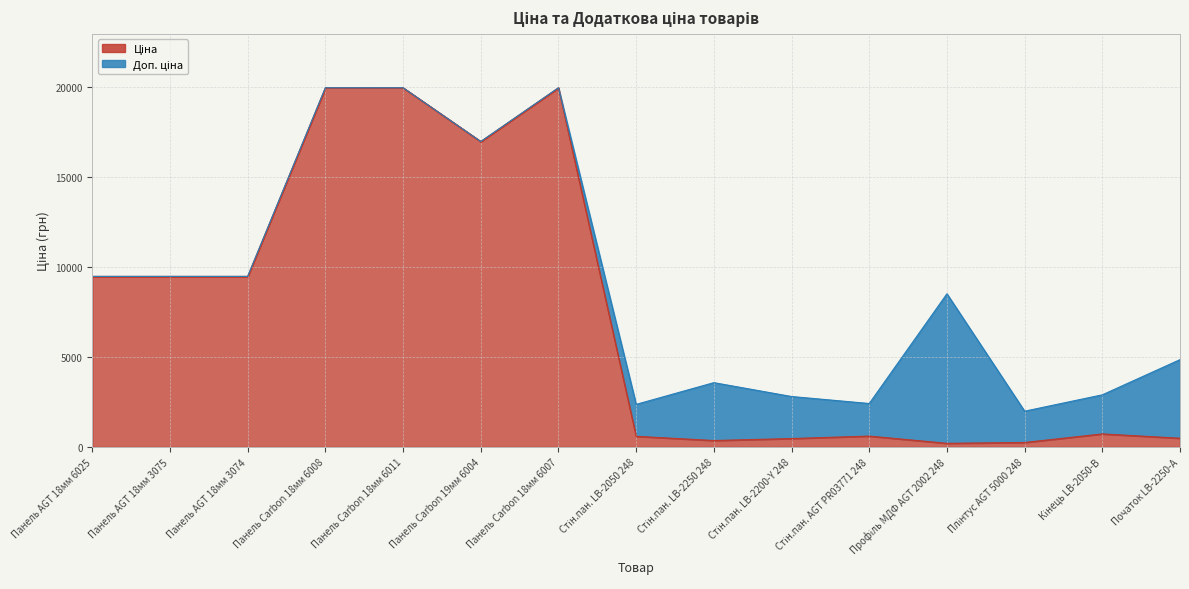

What is the average value of the Ціна series?

7266.0